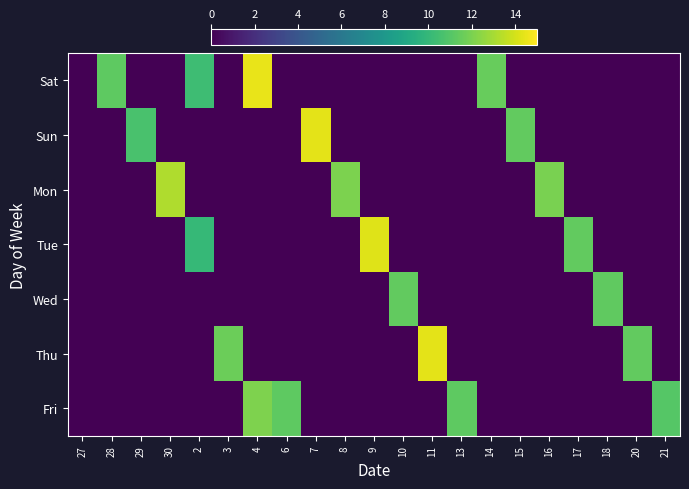

Rank the series at 10 from lowest to highest value.

Sat, Sun, Mon, Tue, Thu, Fri, Wed